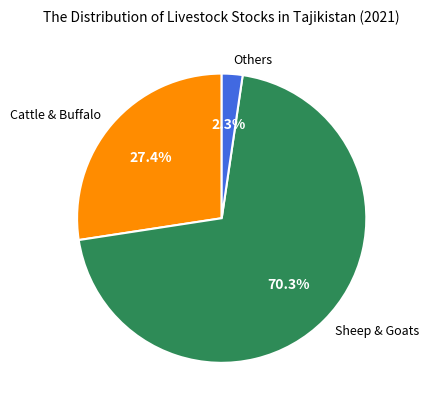

Between Sheep & Goats and Cattle & Buffalo, which is larger?

Sheep & Goats